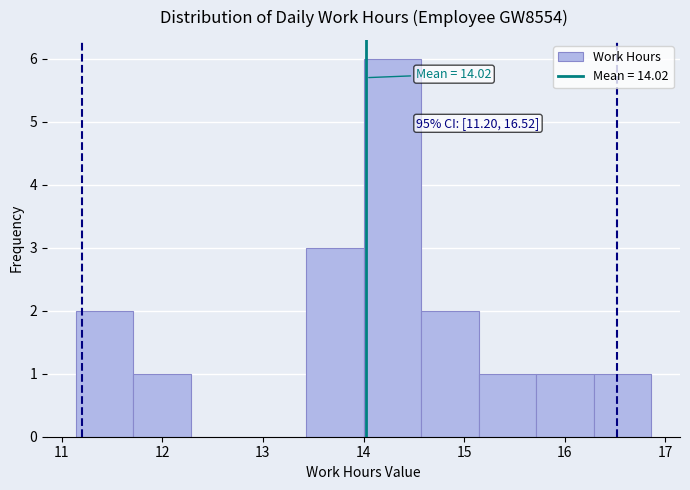

Over which range of the x-axis is the bar tallest?

14.0 to 14.6